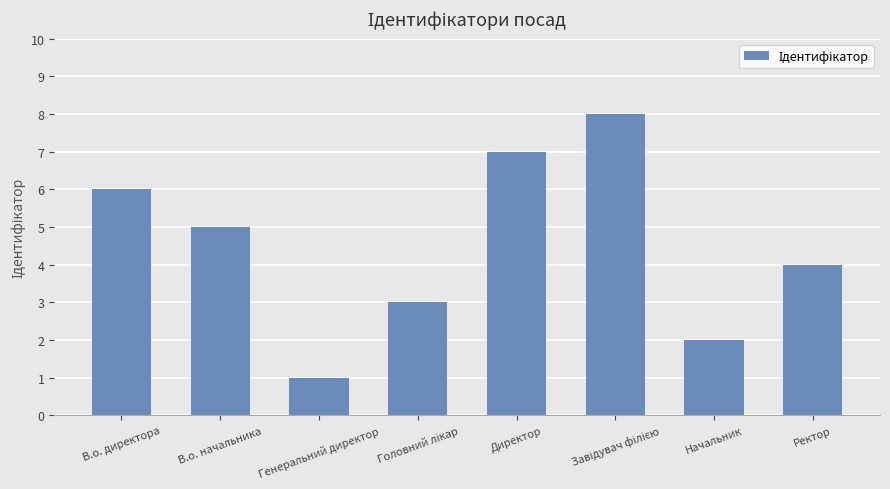

What is the ratio of the value at Ректор to the value at Генеральний директор?

4.0